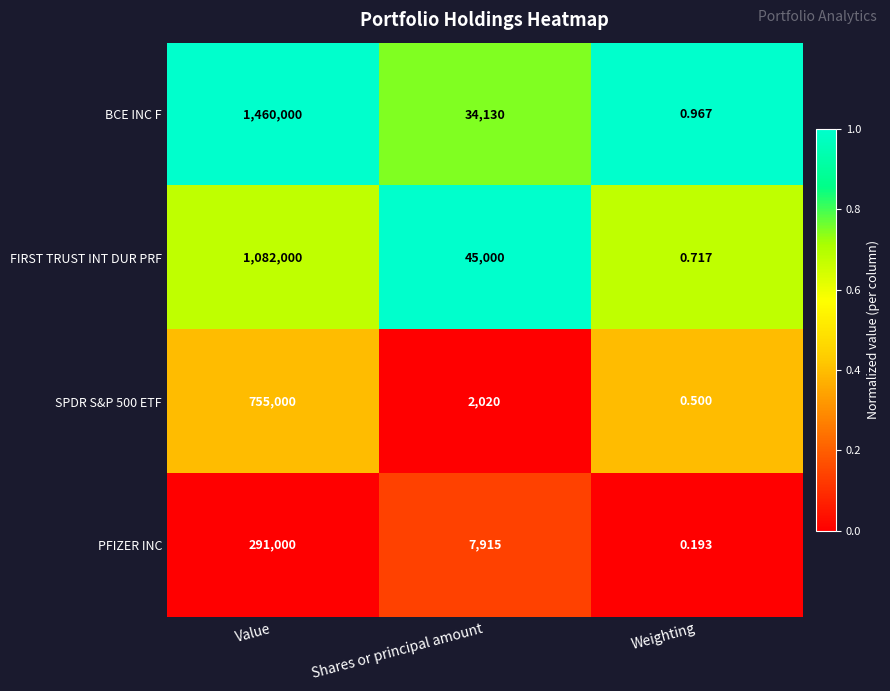

Between Value and Weighting, which series saw the biggest shift?

BCE INC F